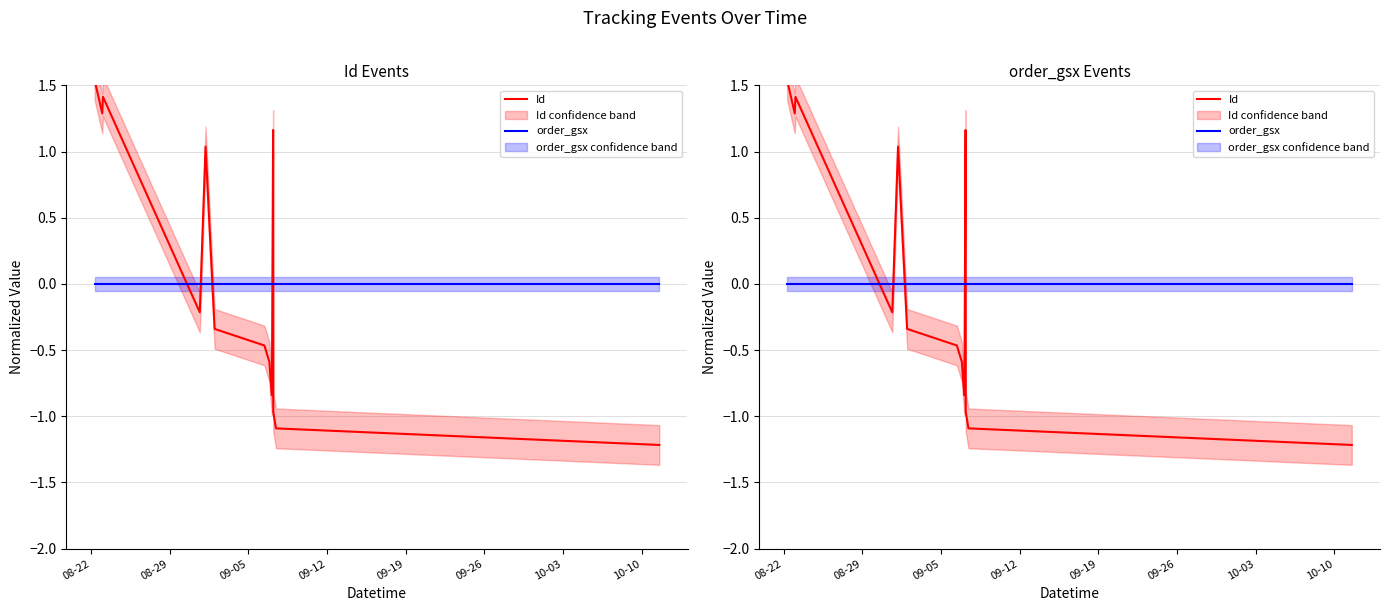

In Id, how many points are lower than both neighbors (excluding endpoints)?

3